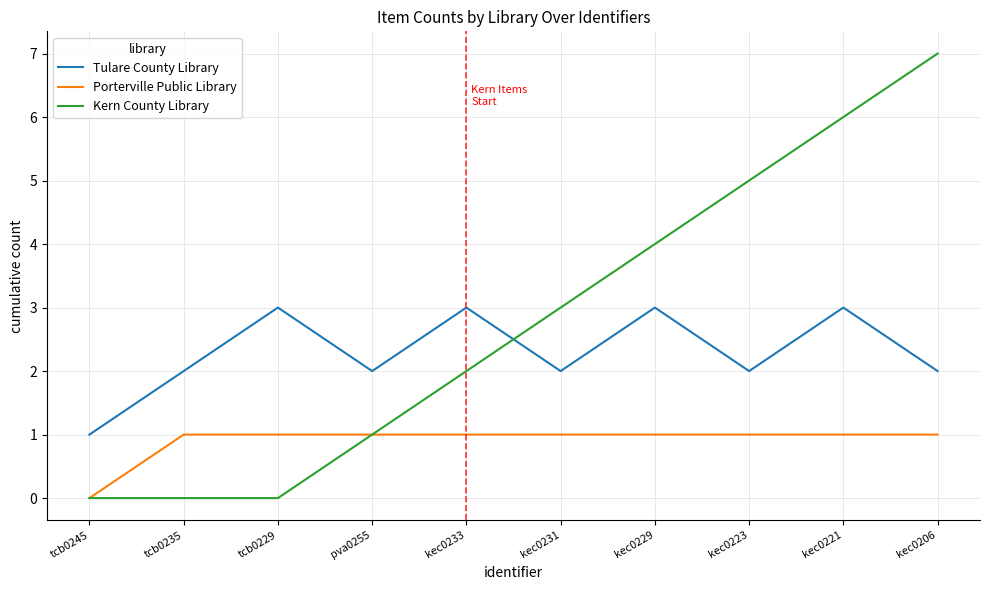

The value of Porterville Public Library at kec0223 is 1. True or false?

True